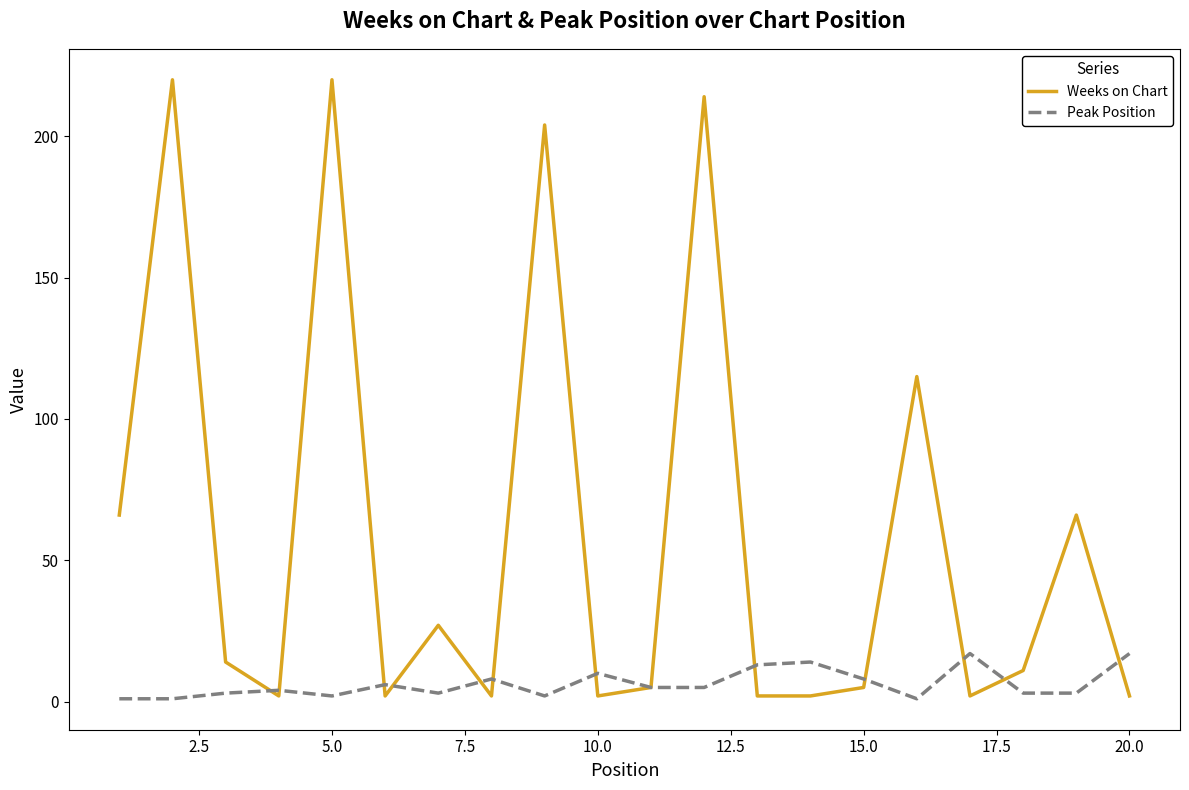

True or false: Peak Position and Weeks on Chart intersect in this chart.

True